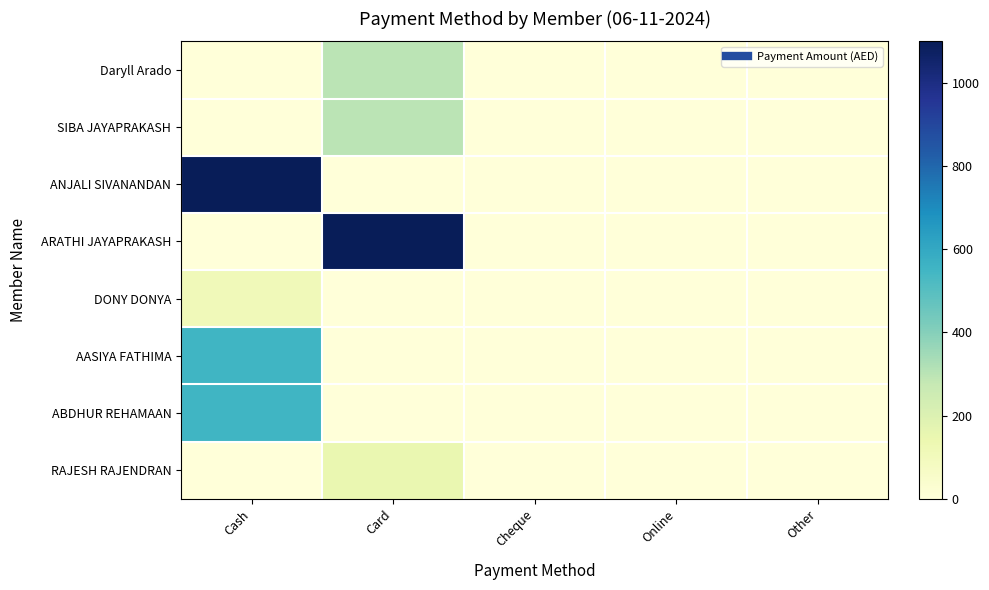

Which series changed the most between Cash and Other?

ANJALI SIVANANDAN